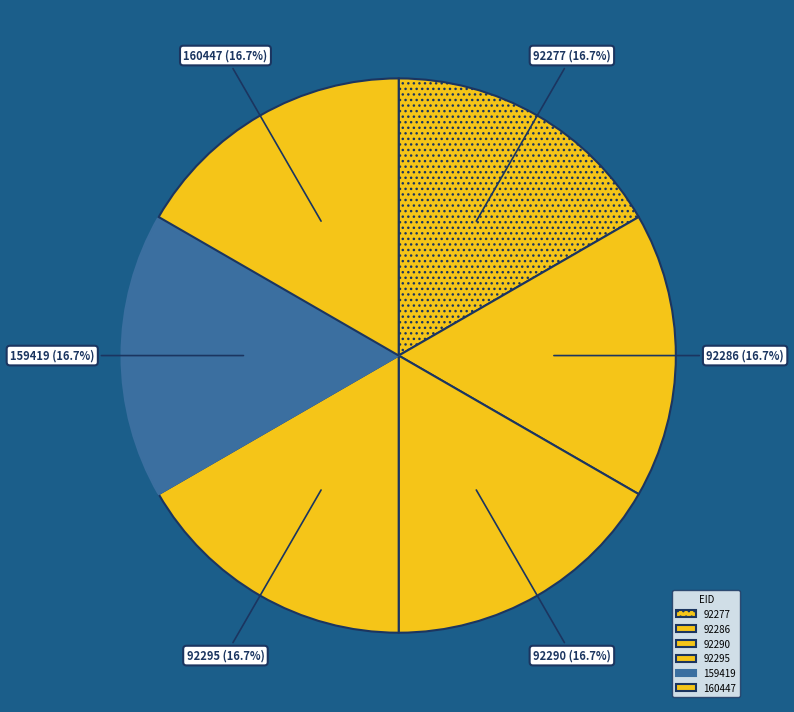

How much of the chart is everything except 160447?

83.3%